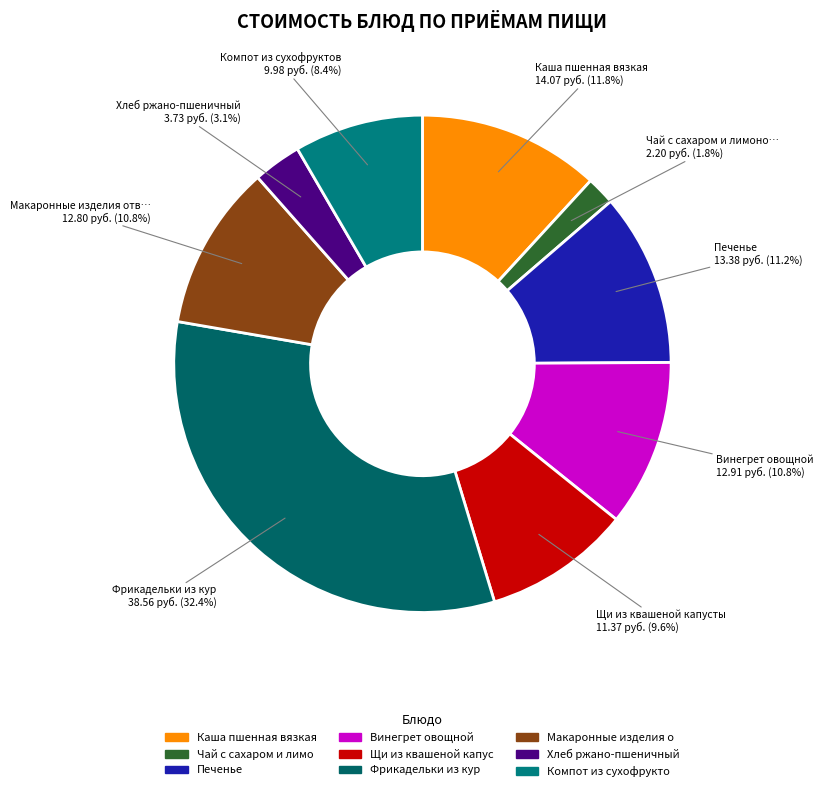

The Печенье slice represents 1% of the pie. True or false?

False